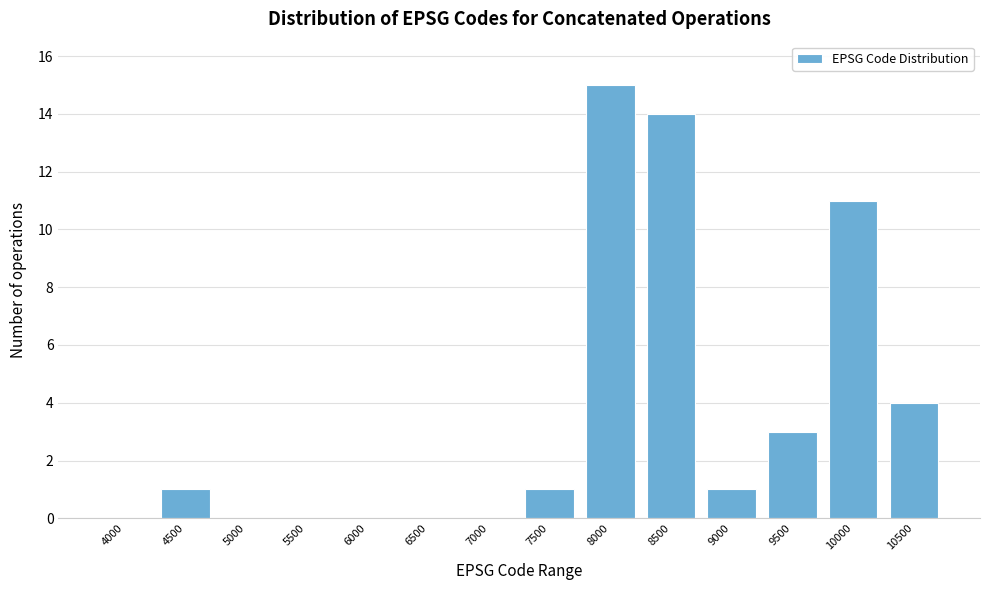

Reading right to left, list all the values displayed in this chart.

10500=4	10000=11	9500=3	9000=1	8500=14	8000=15	7500=1	7000=0	6500=0	6000=0	5500=0	5000=0	4500=1	4000=0